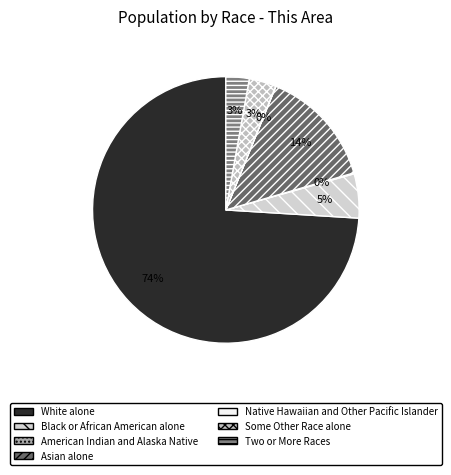

Which category has the biggest portion of the pie?

White alone